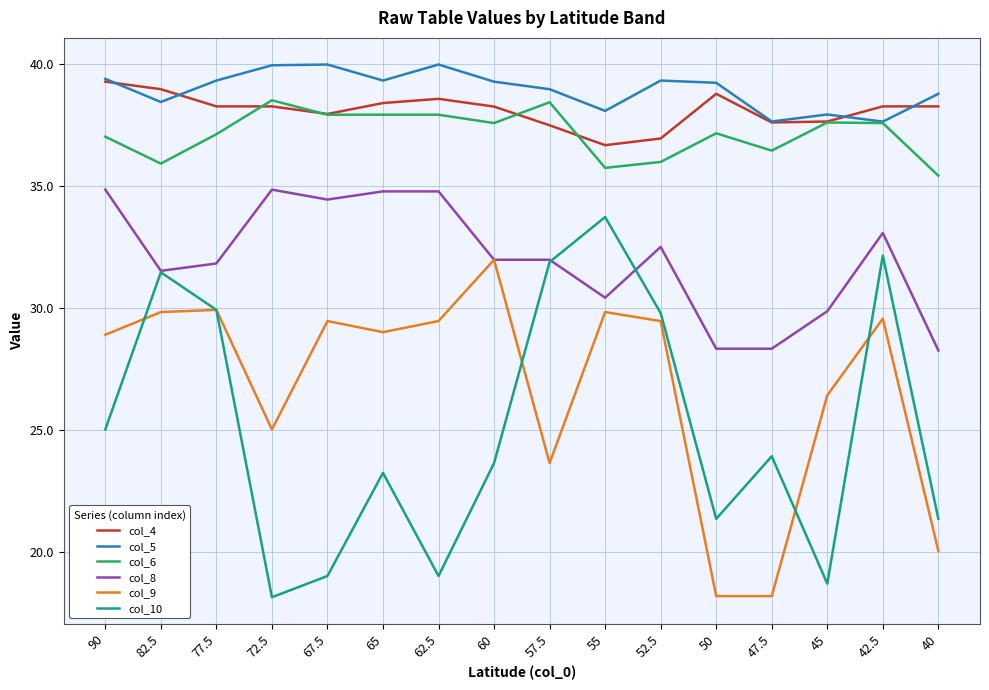

What is the average value of the col_10 series?

25.1